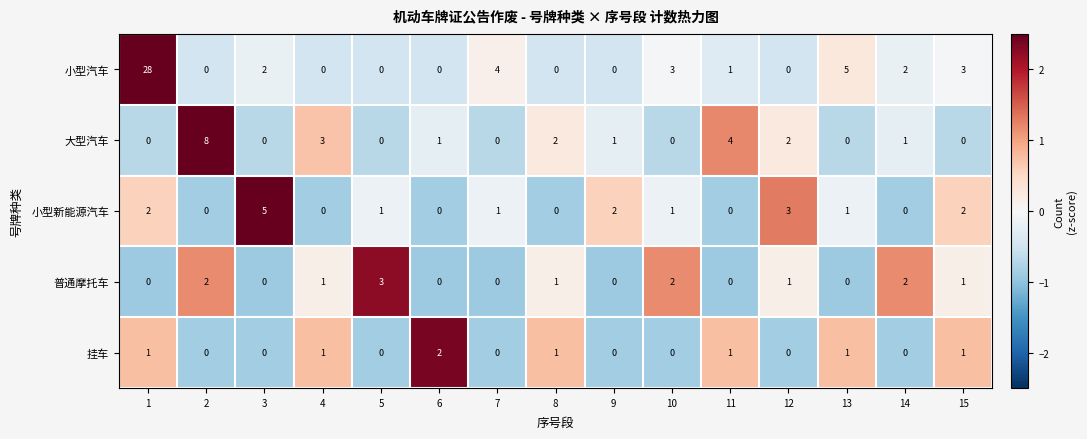

Which series changed the most between 7 and 8?

小型汽车